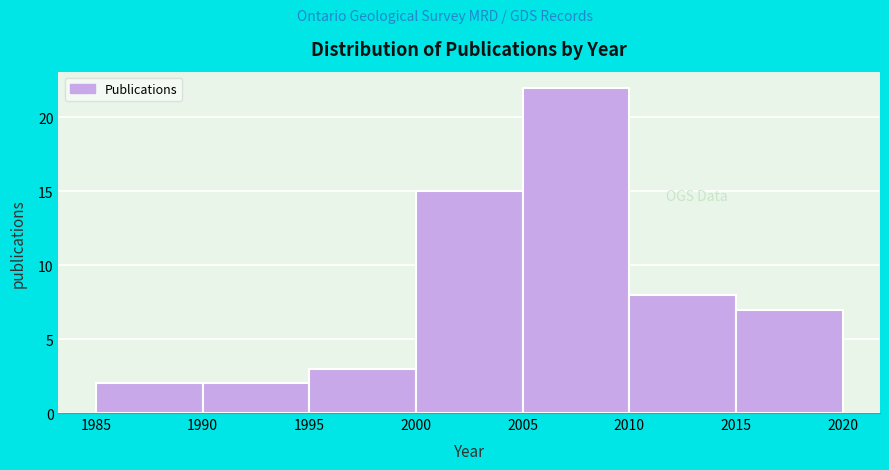

Which range on the x-axis has the tallest bar?

2005 to 2010